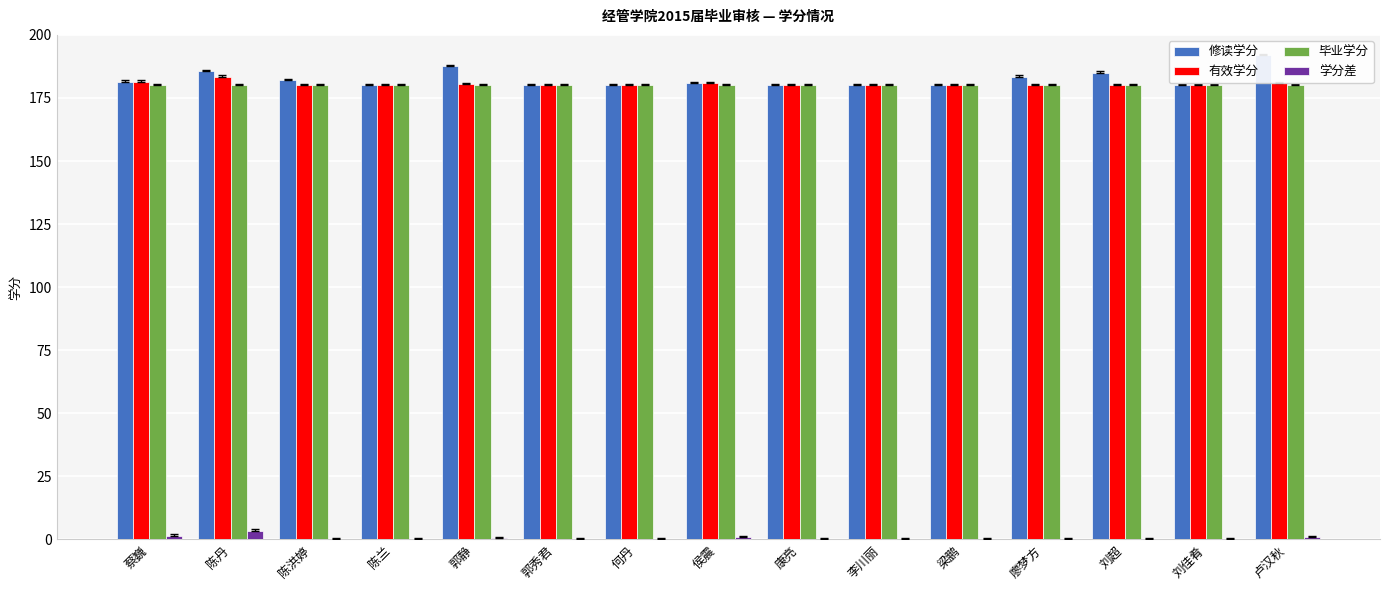

Which series has the widest spread of values?

修读学分